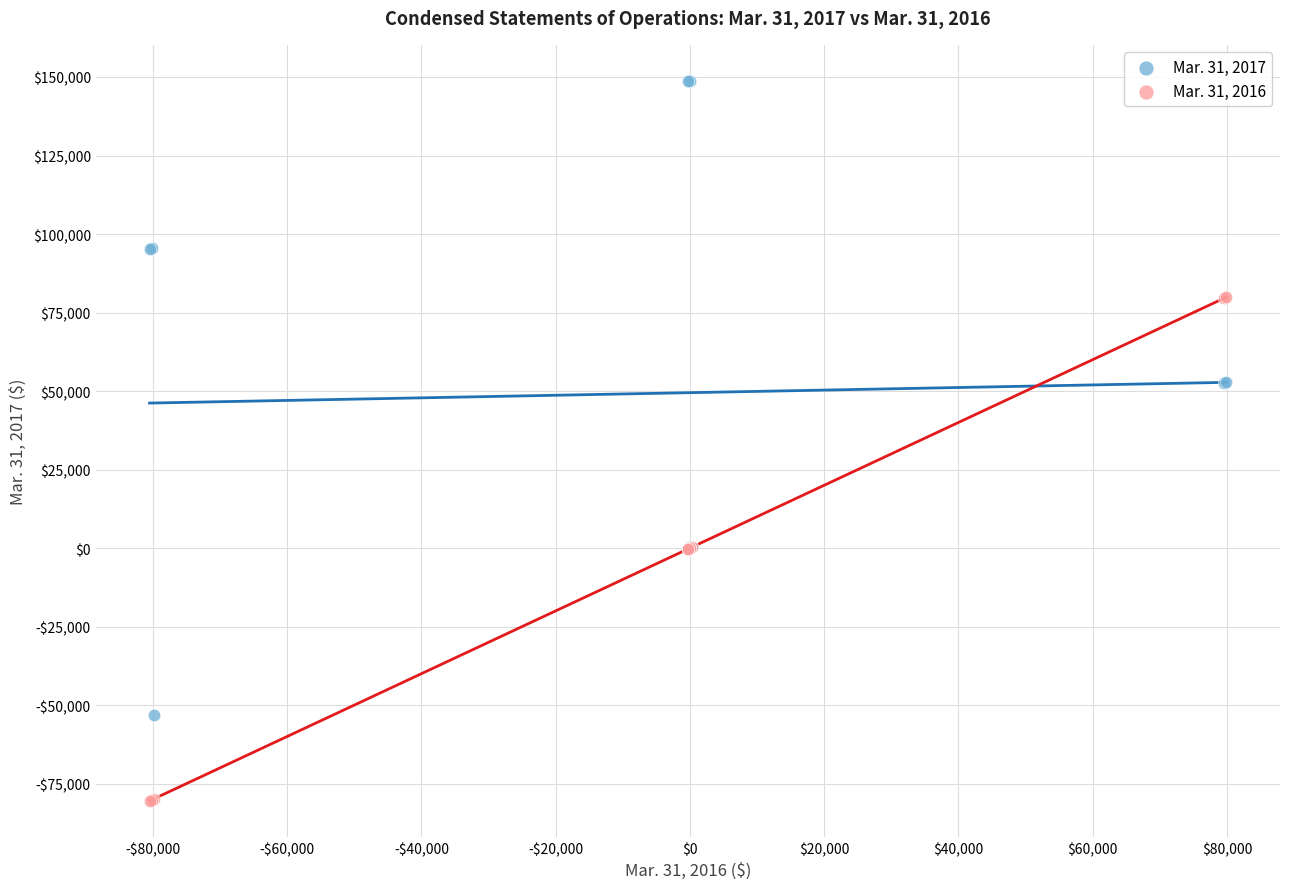

Which series has the largest Y range (max minus min)?

Mar. 31, 2017